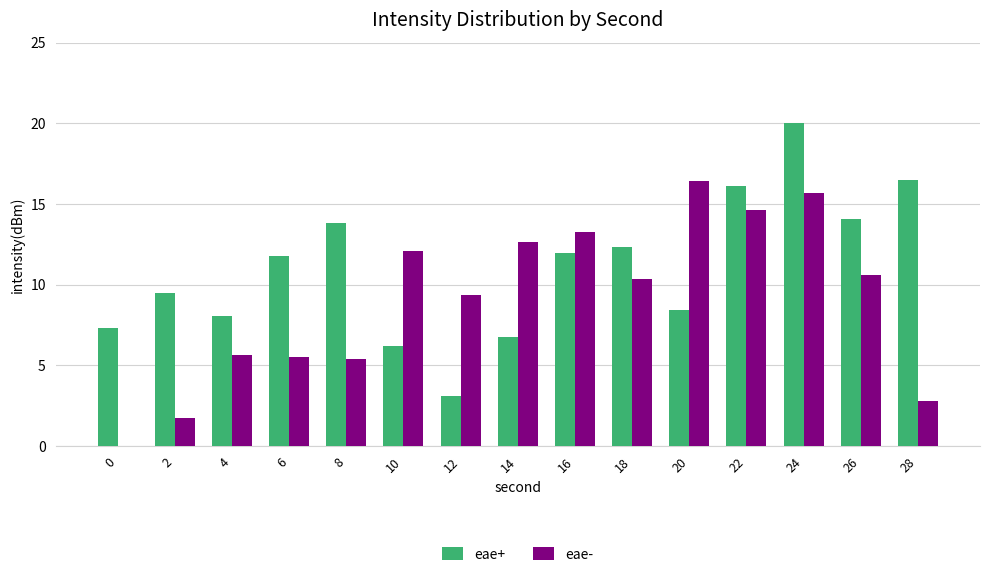

At which label is eae- closest to 8?

12